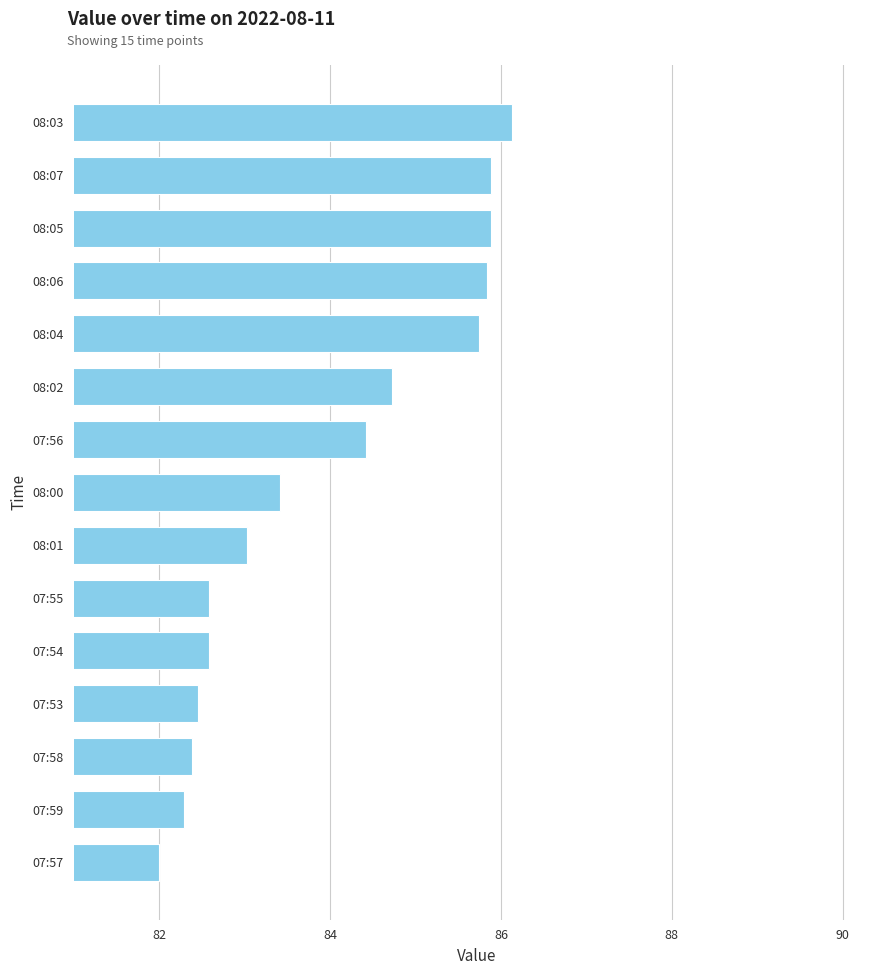

What is the greatest value displayed?

86.1